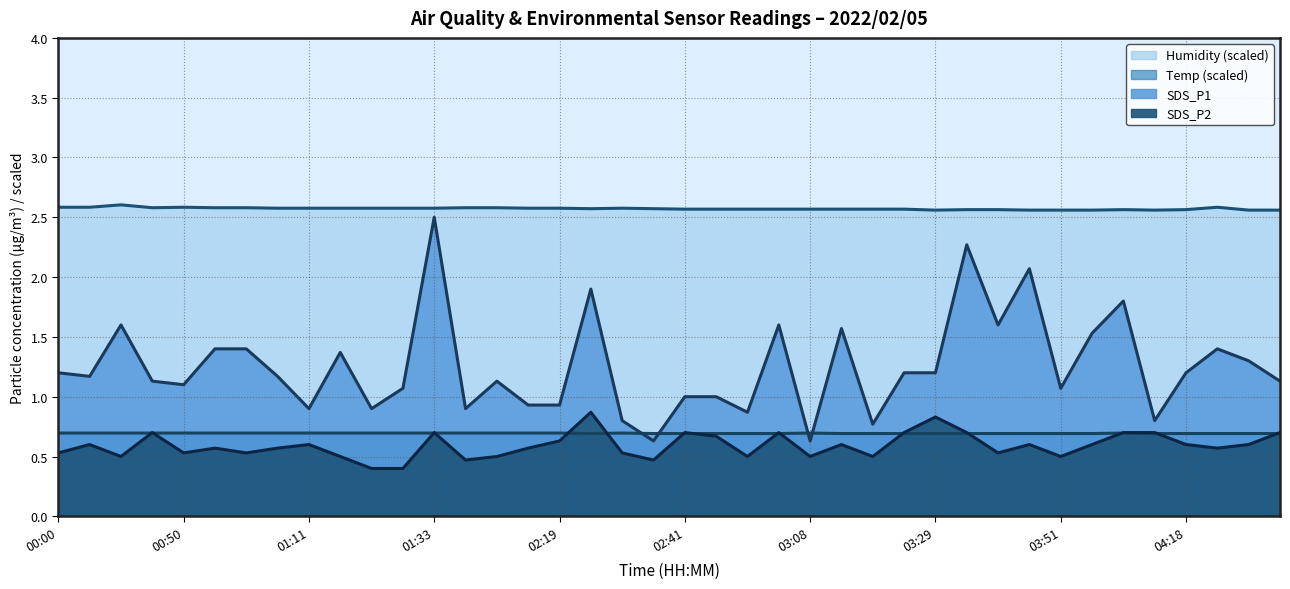

At how many categories does at least one series exceed 0?

40